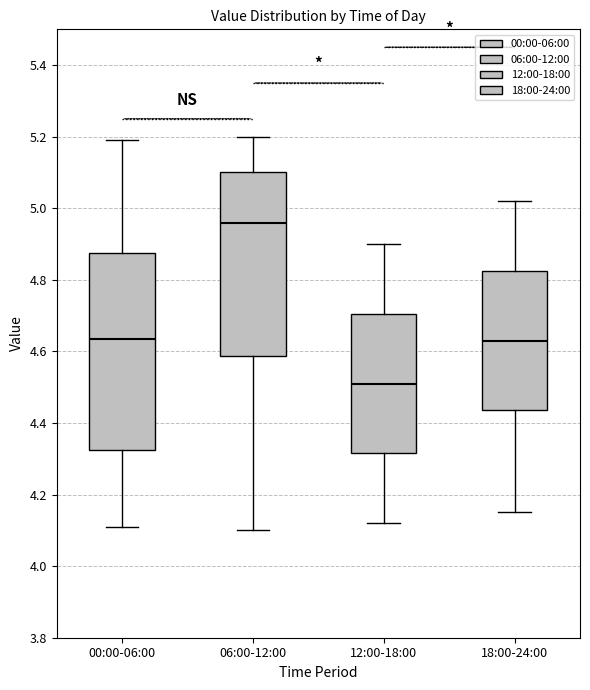

Reading left to right, read every box against the y-axis: the position of its median line, the range the box covers, and the ends of its whiskers. The values are not printed on the chart, so give them approximately, as read against the axis.

00:00-06:00: median 4.64, box 4.32 to 4.88, whiskers 4.12 to 5.20
06:00-12:00: median 4.96, box 4.58 to 5.10, whiskers 4.10 to 5.20
12:00-18:00: median 4.52, box 4.32 to 4.70, whiskers 4.12 to 4.90
18:00-24:00: median 4.64, box 4.44 to 4.82, whiskers 4.16 to 5.02